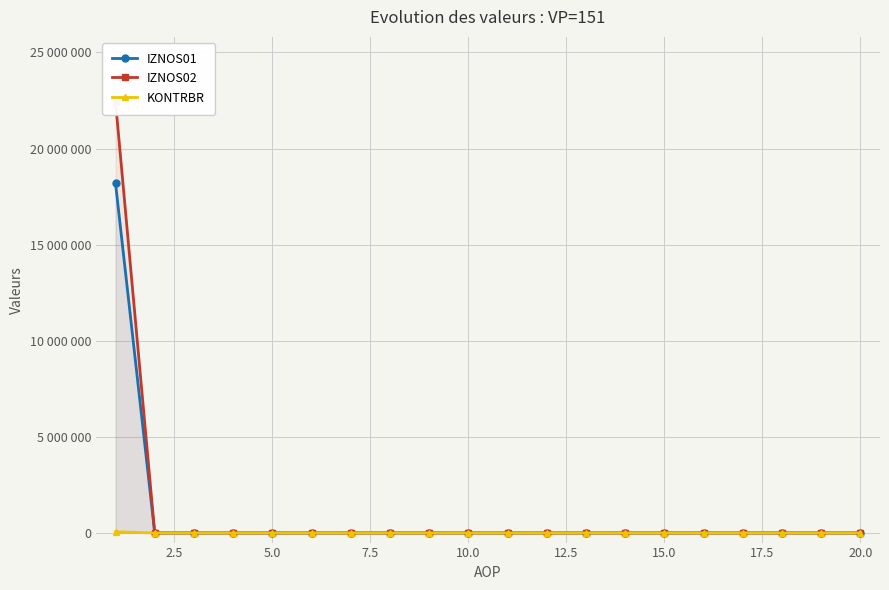

What is the maximum value for IZNOS02?

22440811.0